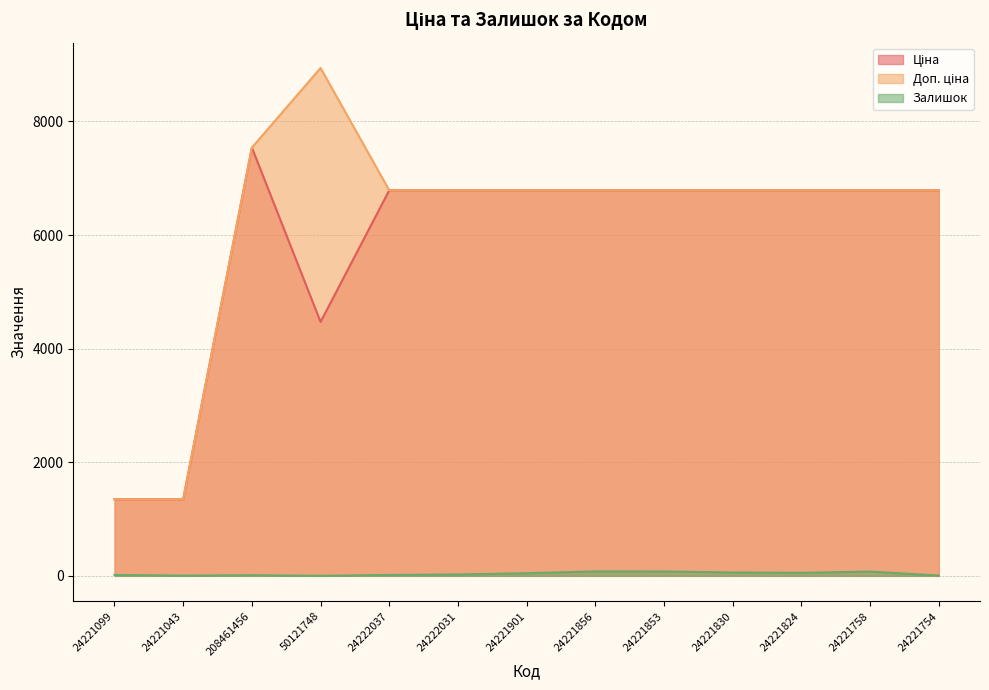

List the labels in order of Доп. ціна value, smallest first.

24221099, 24221043, 24222037, 24222031, 24221901, 24221856, 24221853, 24221830, 24221824, 24221758, 24221754, 208461456, 50121748